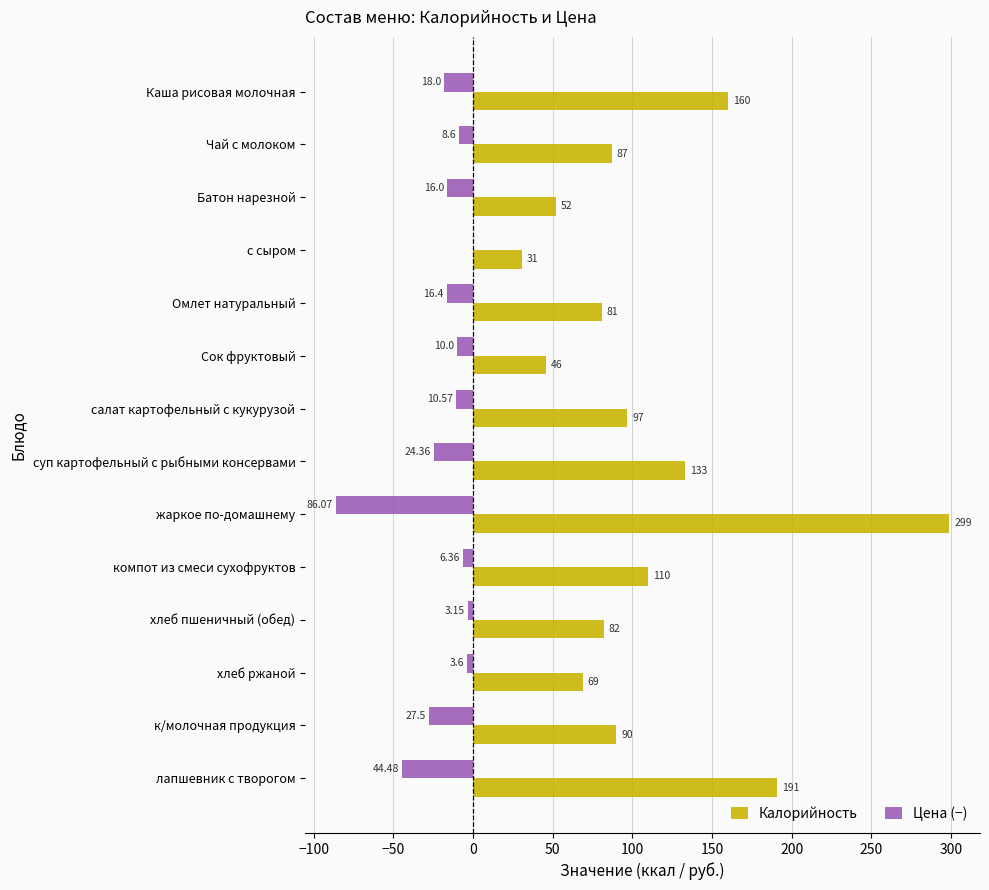

Which series changed the most between Чай с молоком and компот из смеси сухофруктов?

Калорийность